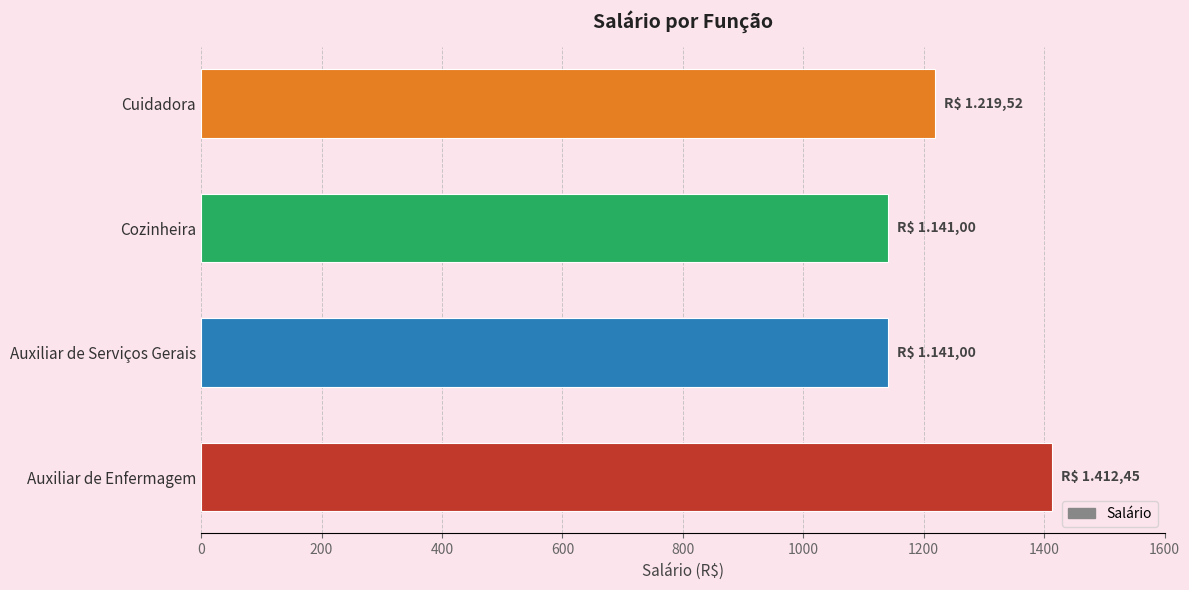

Where is the data nearest to the value 1276?

Cuidadora